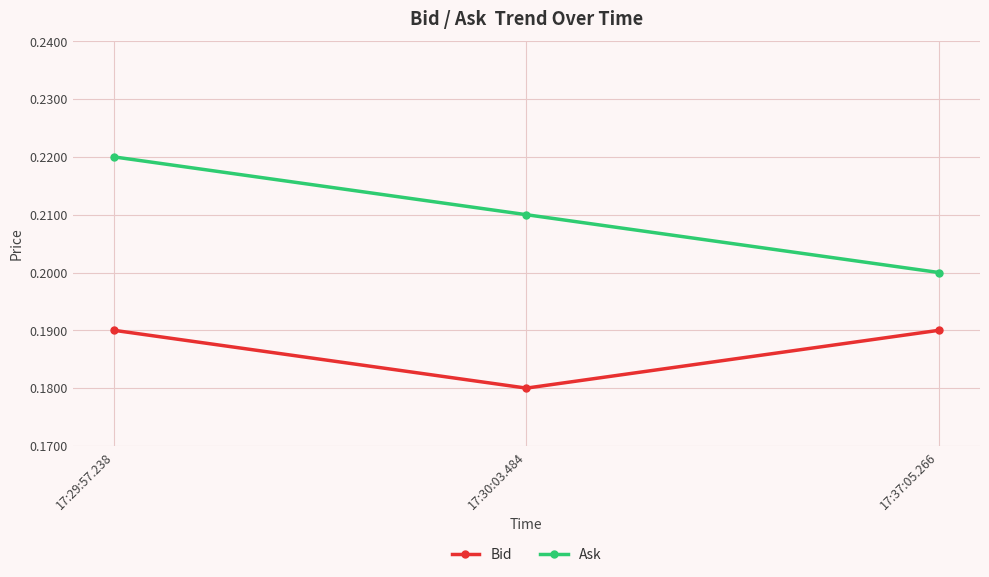

Which series has the largest range (max minus min)?

Ask